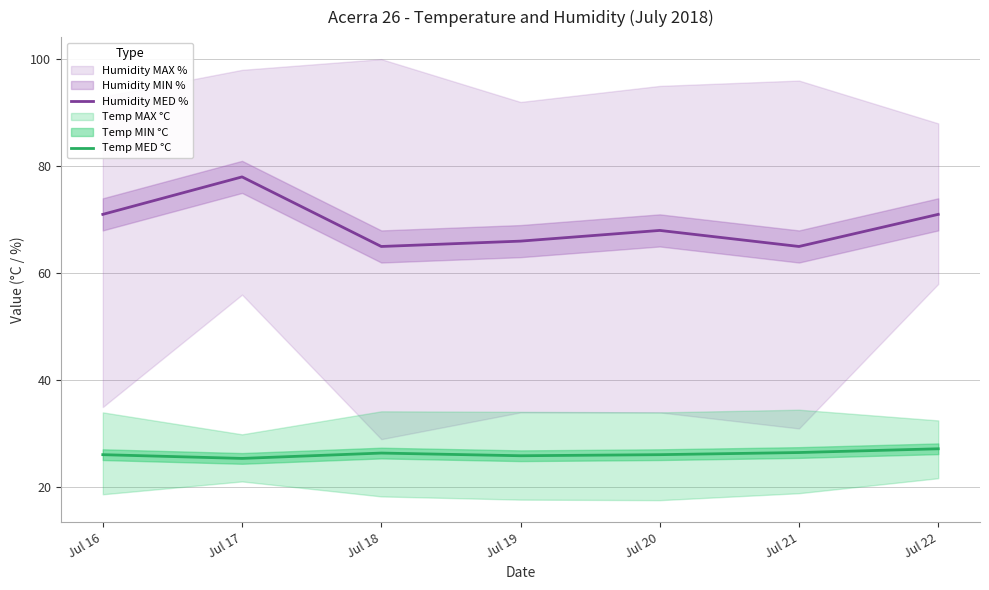

What is the sum of the Temp MED °C values at Jul 17 and Jul 22?

52.6